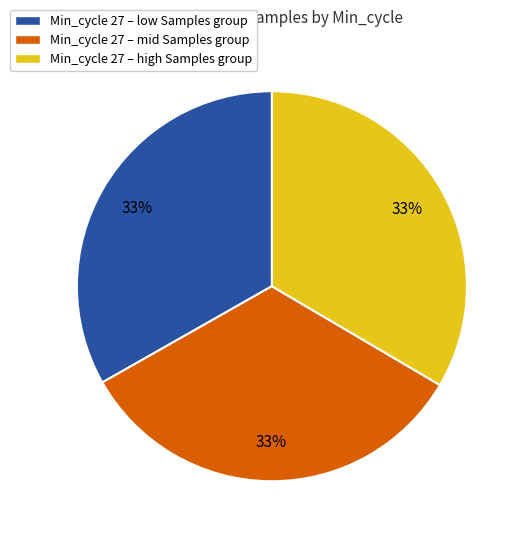

To the nearest percent, what is the combined percentage of Min_cycle 27 – low Samples group and Min_cycle 27 – mid Samples group?

67%